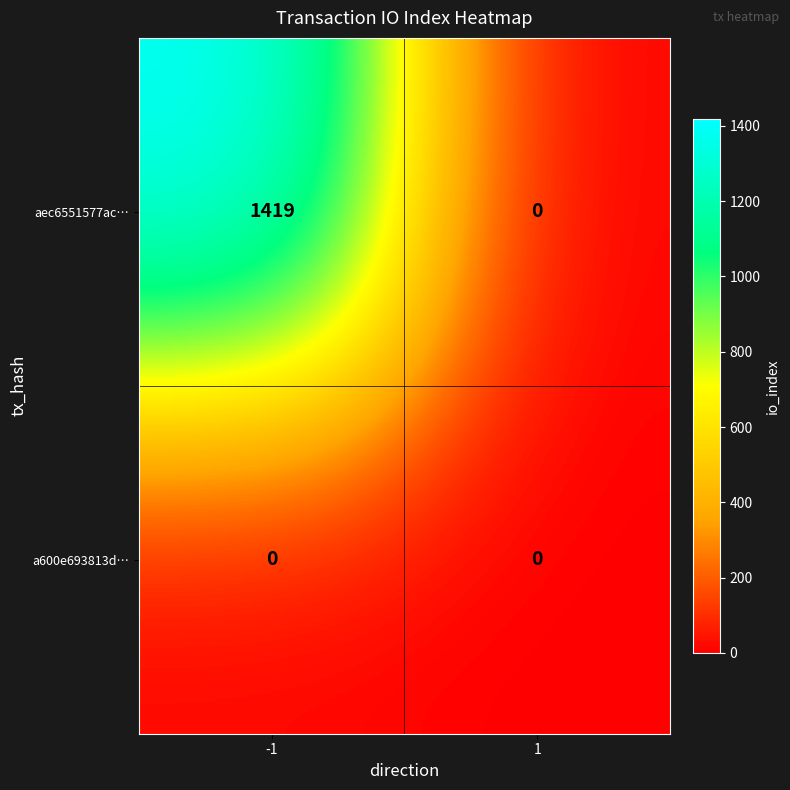

What is the highest value of the aec6551577ac… series?

1419